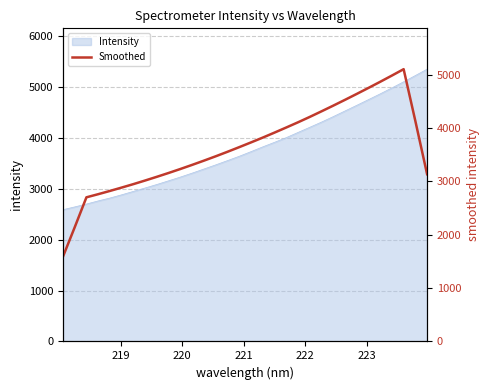

Is it true that the value at 26 is 1464.9?

False